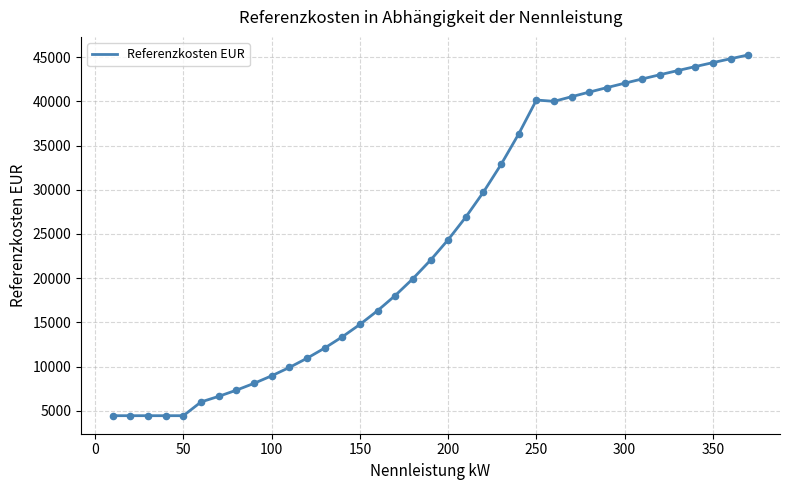

What is the minimum value shown in the chart?

4449.8